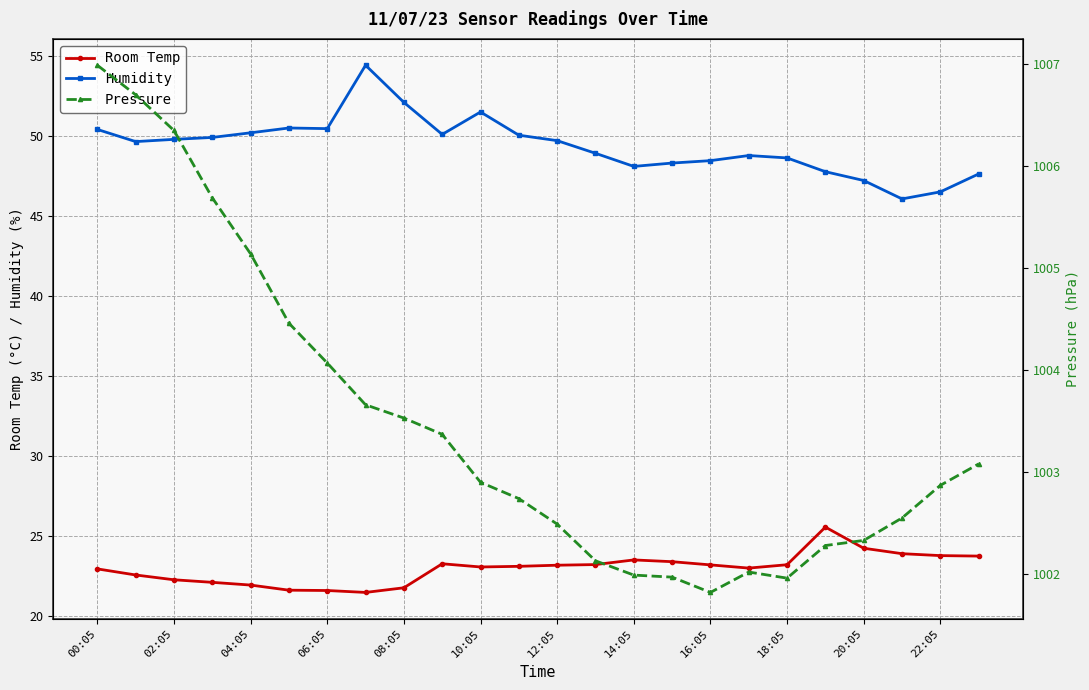

What is the highest value of the Humidity series?

54.4